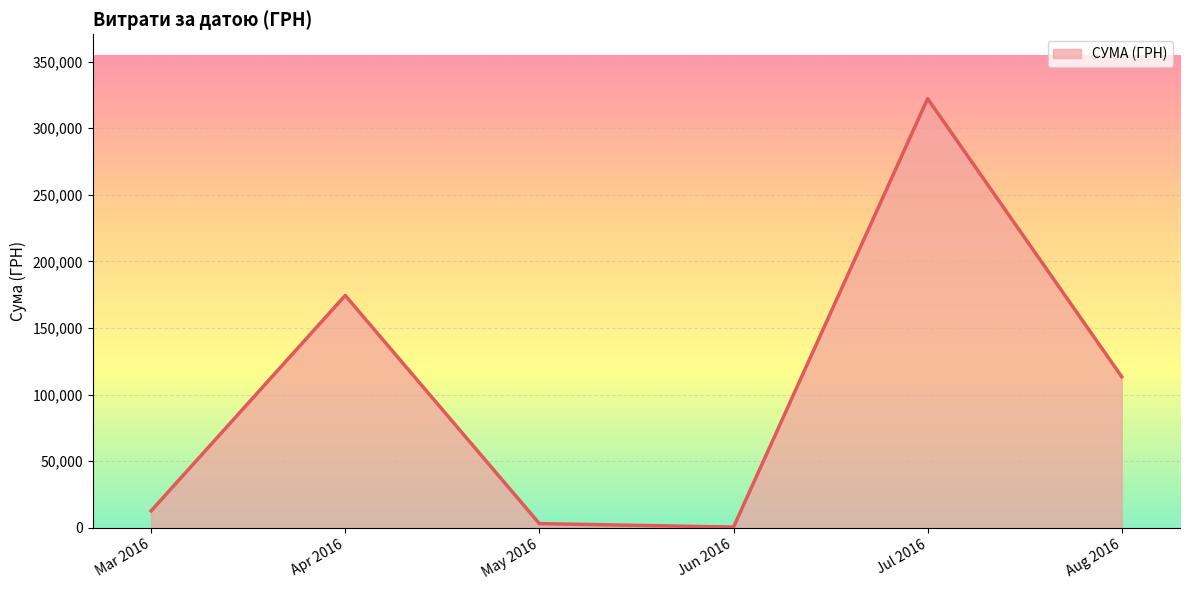

What is the sum of all values?

626517.9